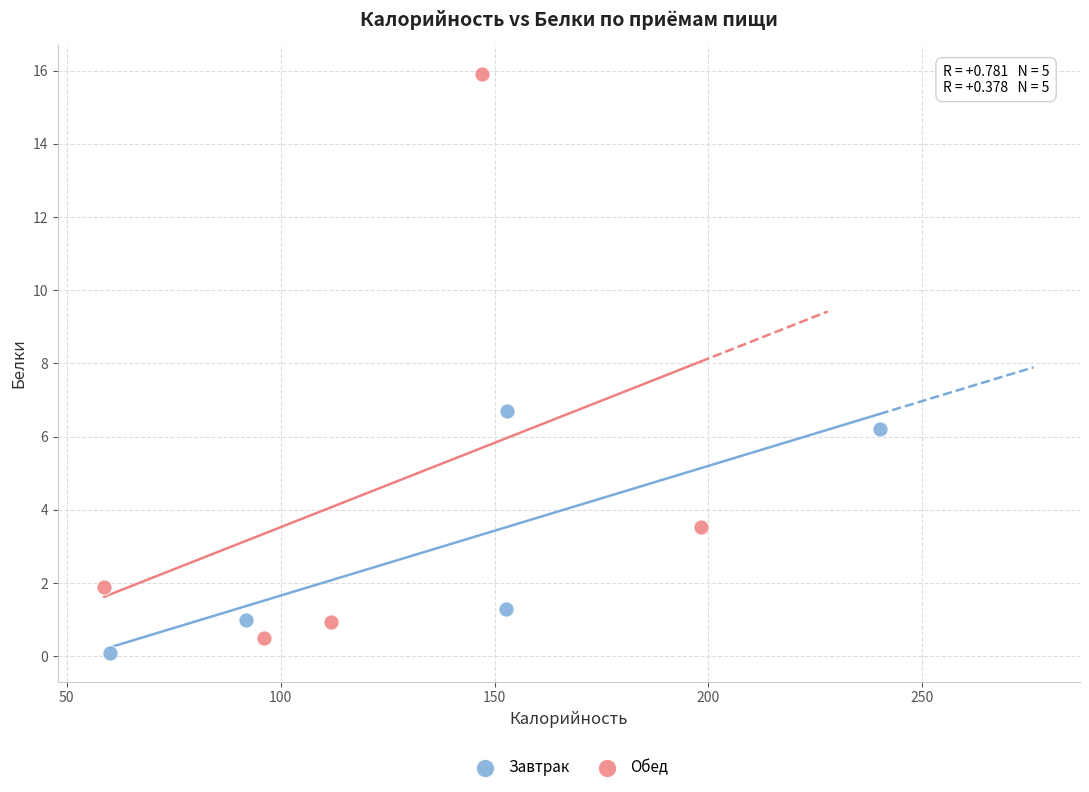

Which series contains the highest Y value?

Обед